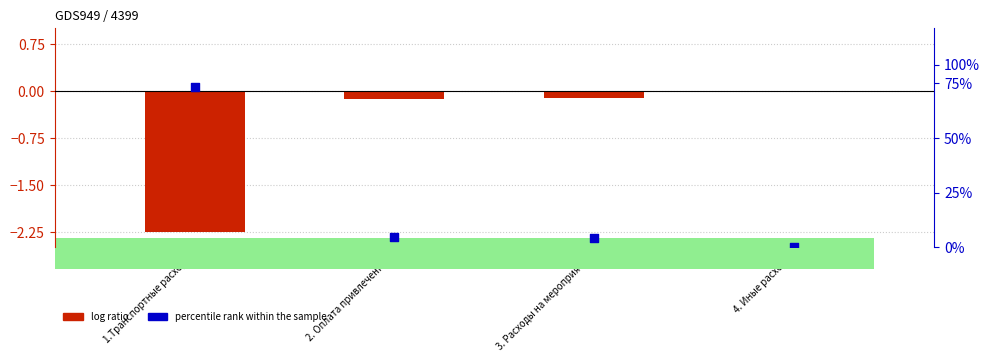

Is the value of percentile rank within the sample at 2. Оплата привлеченных greater than the value of log ratio at 2. Оплата привлеченных?

Yes